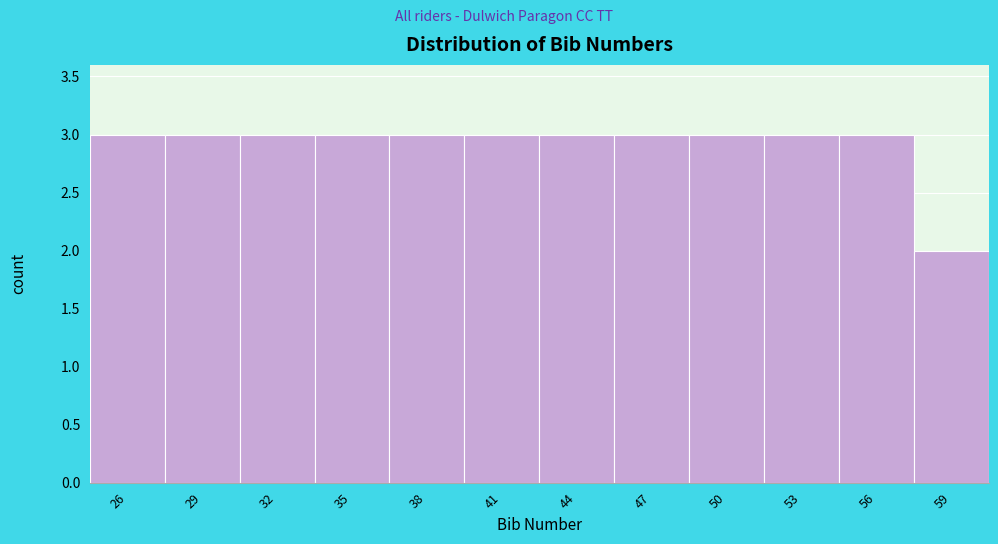

Reading left to right, transcribe all the data shown in this chart.

26=3	29=3	32=3	35=3	38=3	41=3	44=3	47=3	50=3	53=3	56=3	59=2